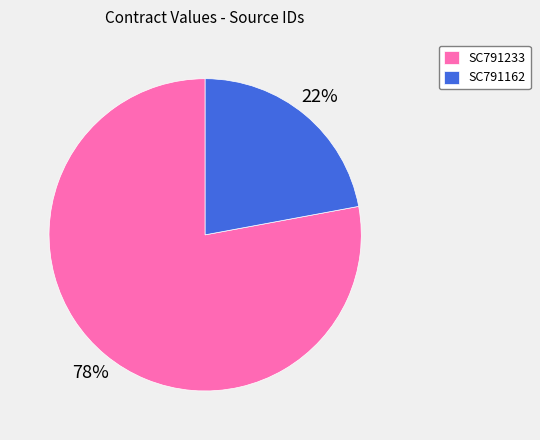

Between SC791162 and SC791233, which is larger?

SC791233